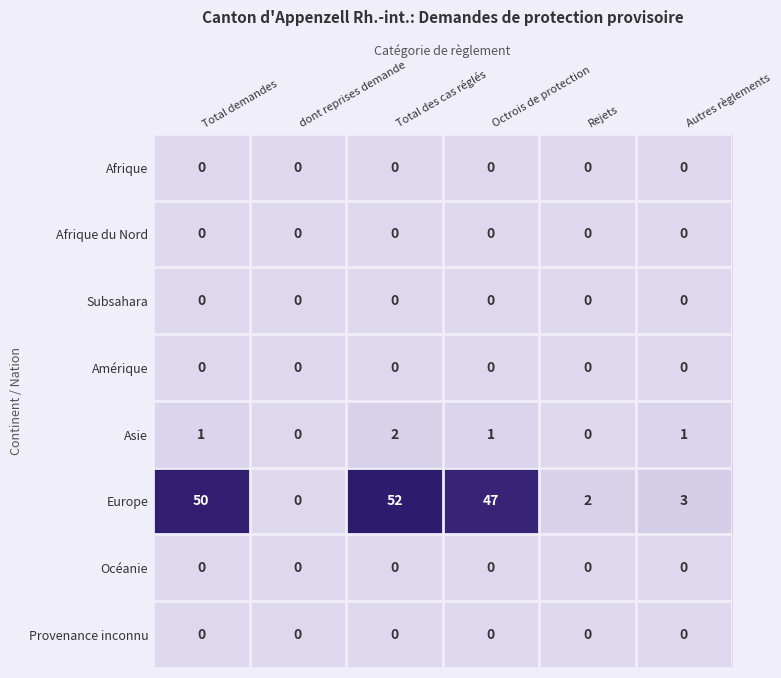

How many values in the Asie series are below 1?

2